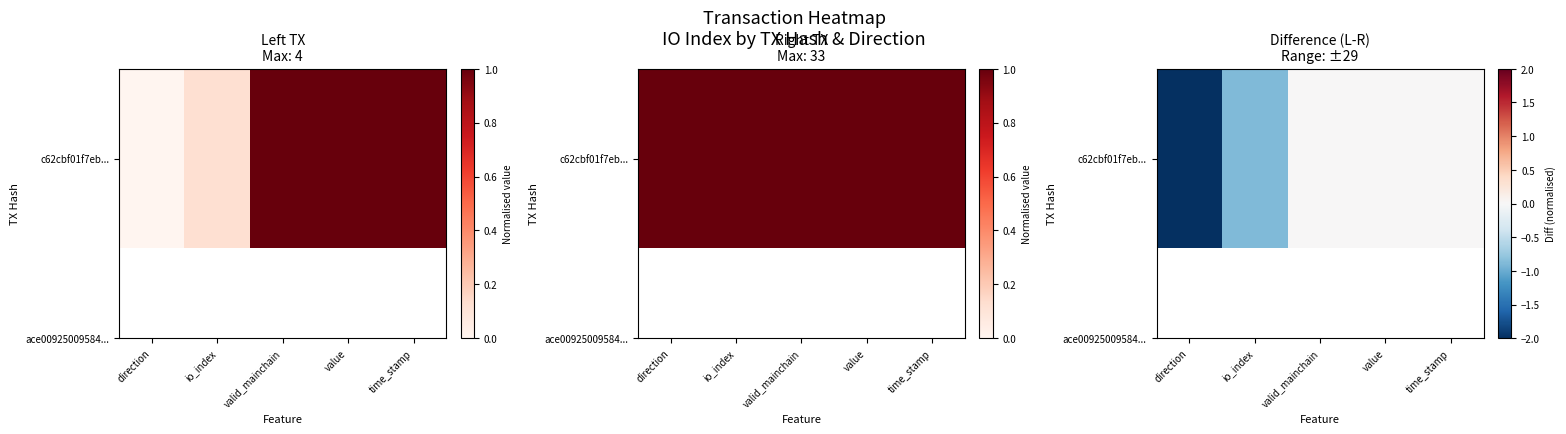

Is it true that the value at value is -1.1?

False